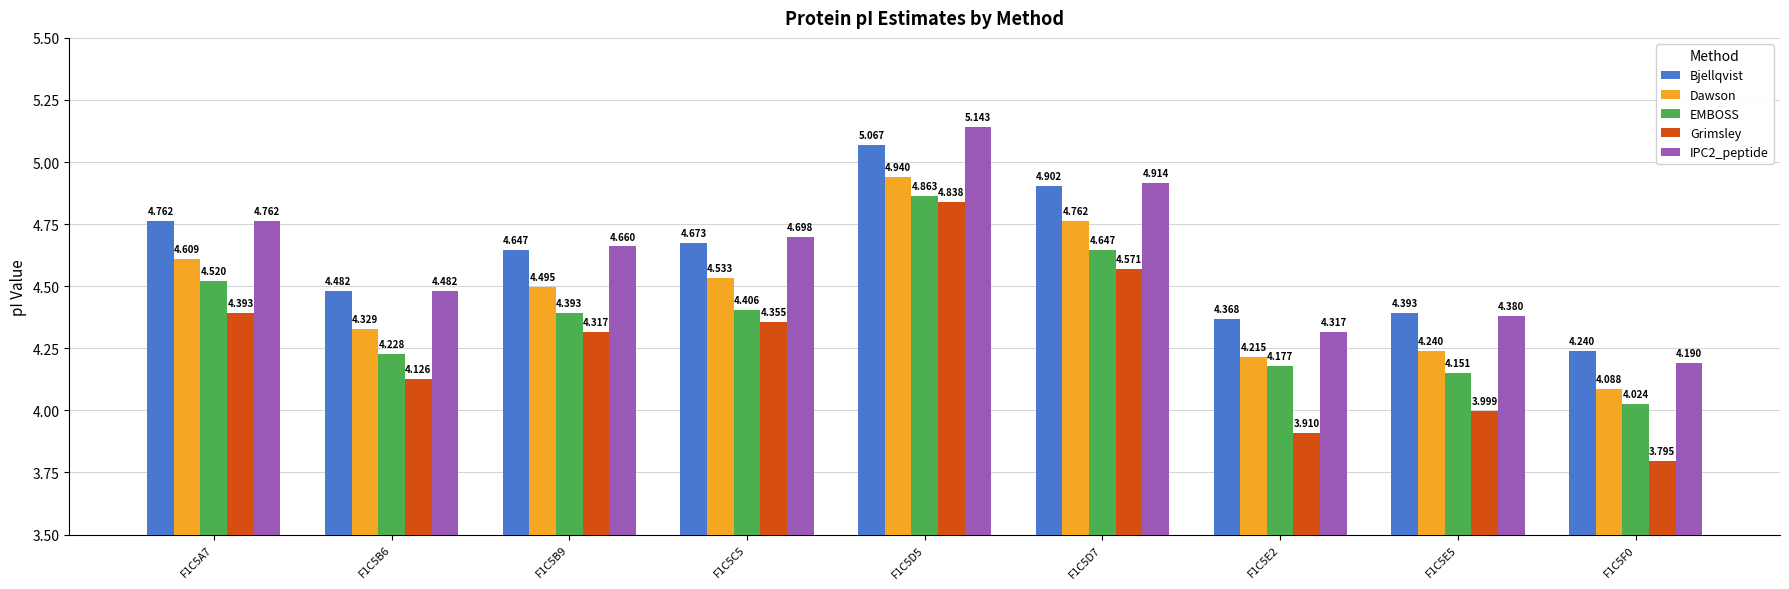

How many series are shown in this chart?

5